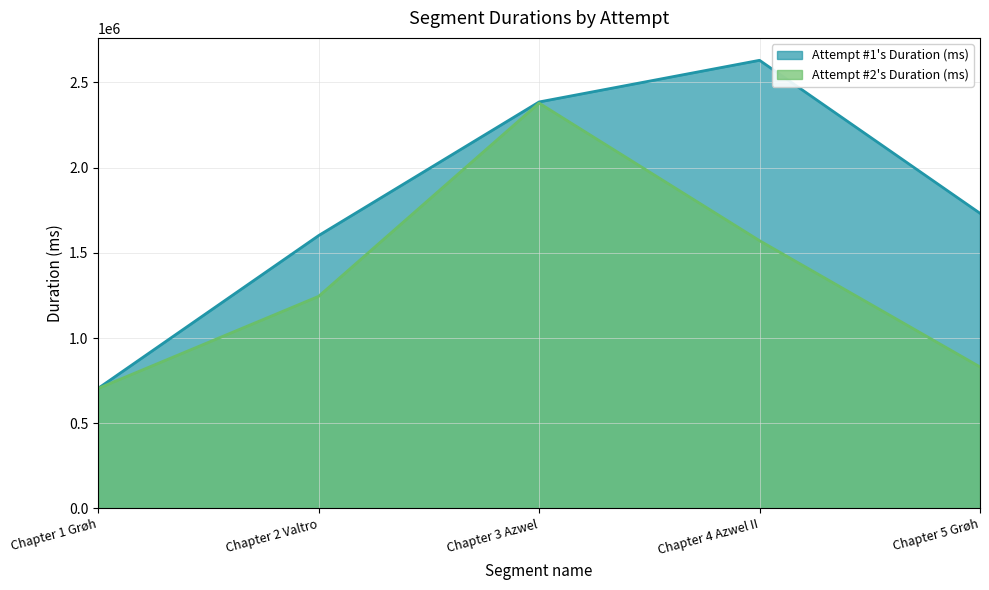

The value of Attempt #1's Duration (ms) at Chapter 5 Grøh is 1732082. True or false?

True